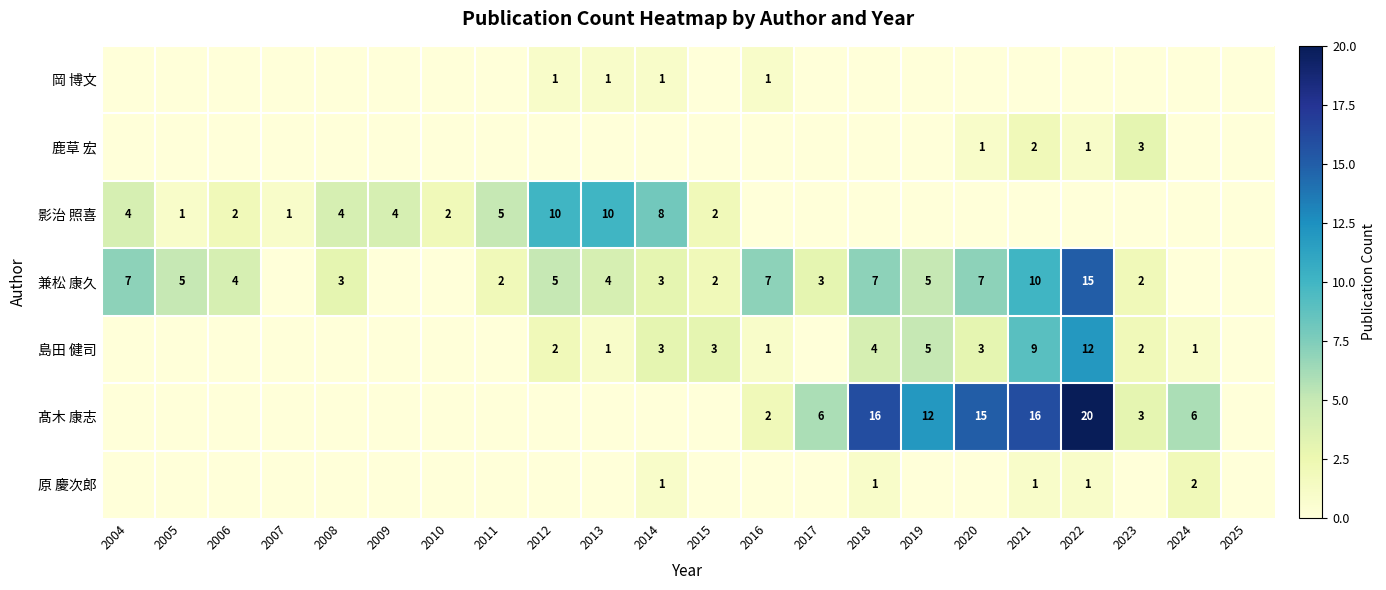

The value of 兼松 康久 at 2011 is 3. True or false?

False